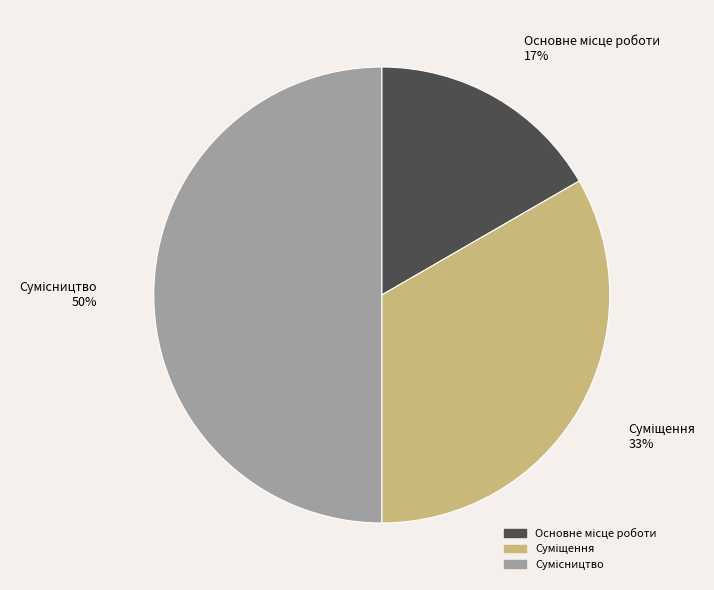

To the nearest percent, what is the difference between the largest and smallest slice percentages?

33%